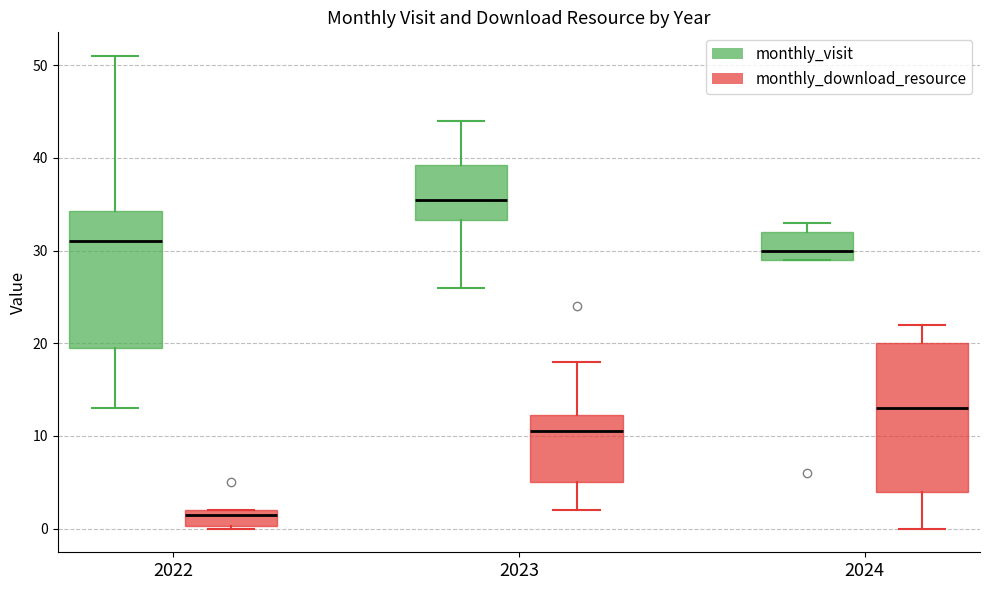

Where is the lower edge of the box for 2022 (monthly_download_resource) on the y-axis? The values are not printed on the chart, so give them approximately, as read against the axis.

0